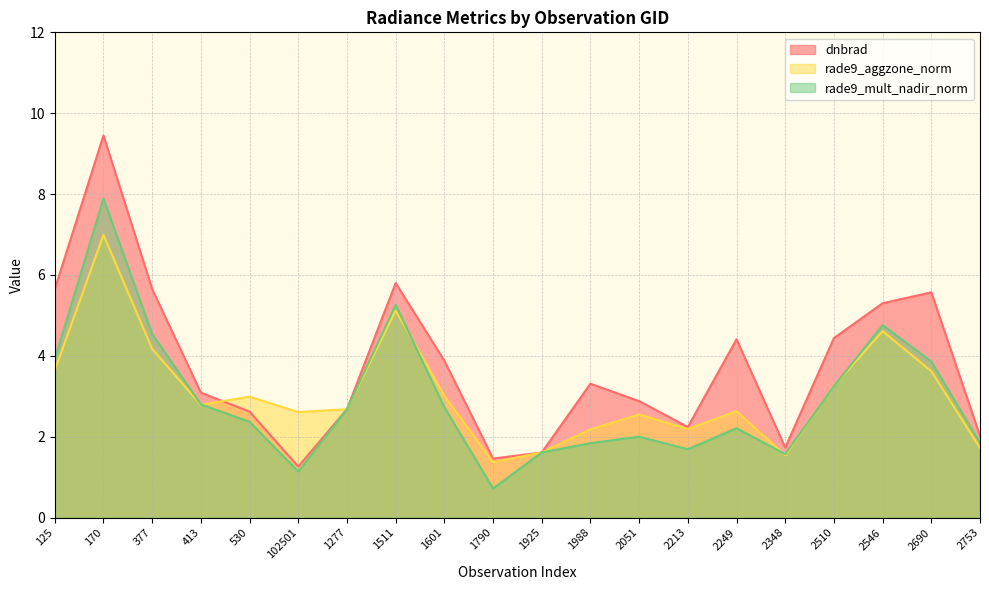

Which series has the largest total across all categories?

dnbrad